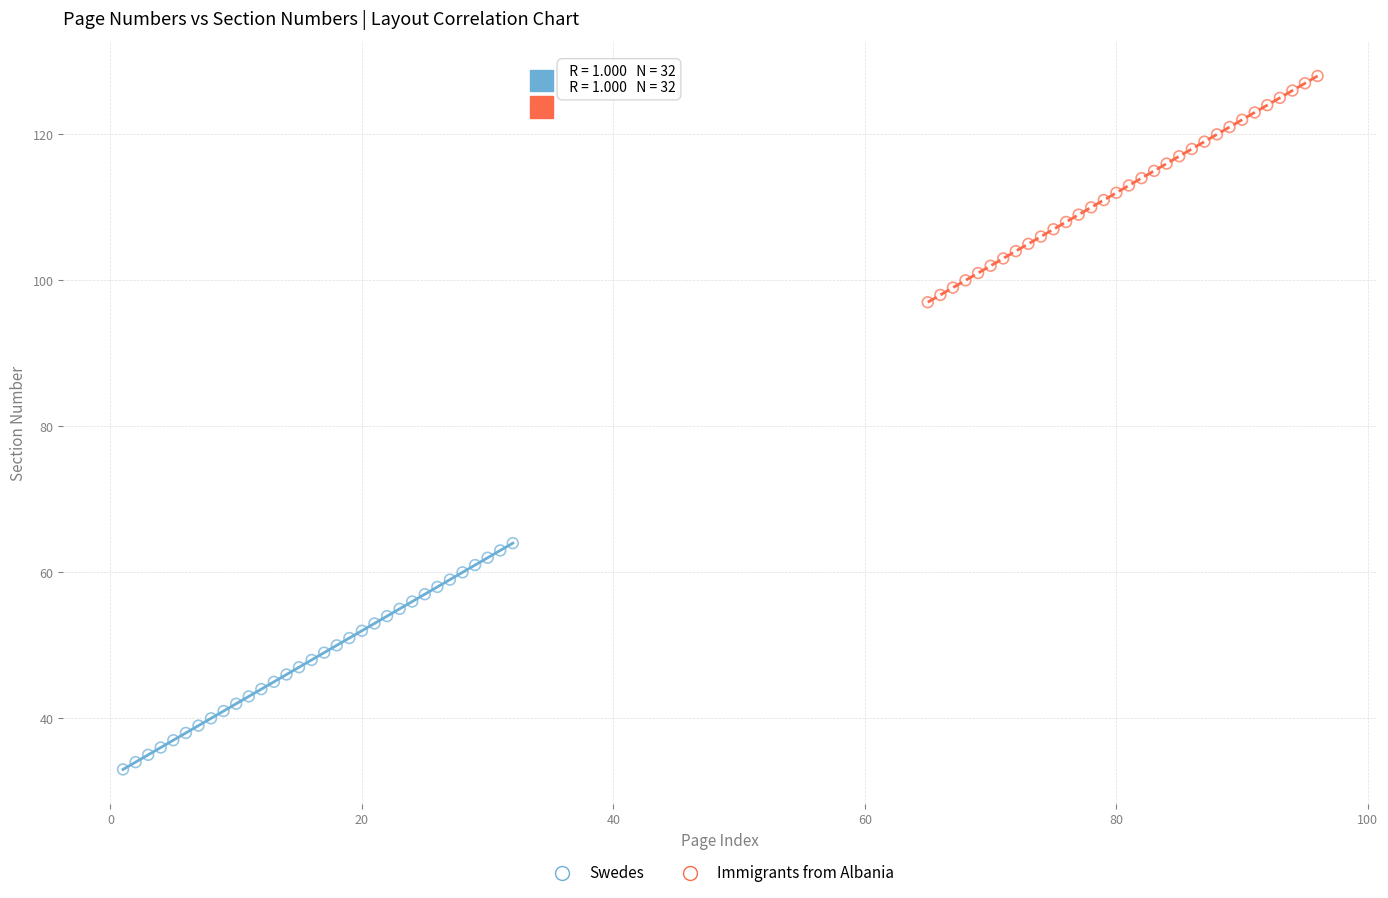

Which series reaches the minimum Y coordinate?

Swedes